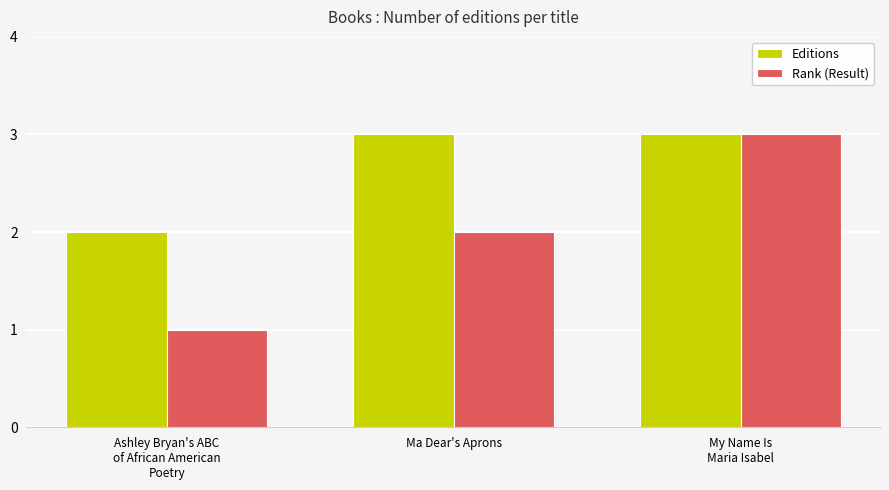

How many values in the Rank (Result) series are below 2?

1